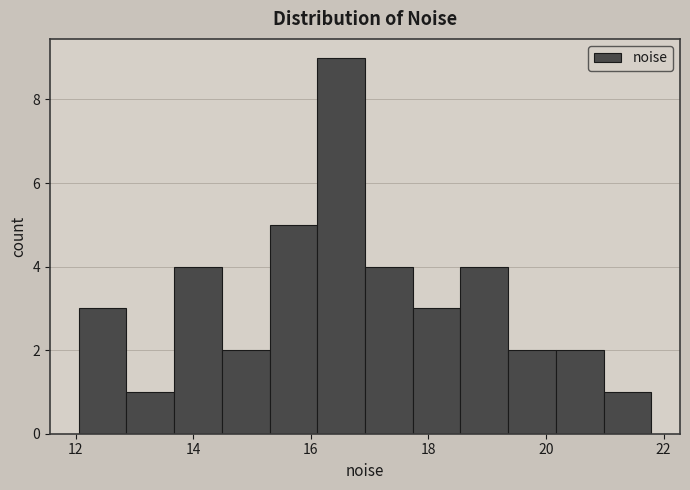

Over which range of the x-axis is the bar tallest?

16.2 to 17.0